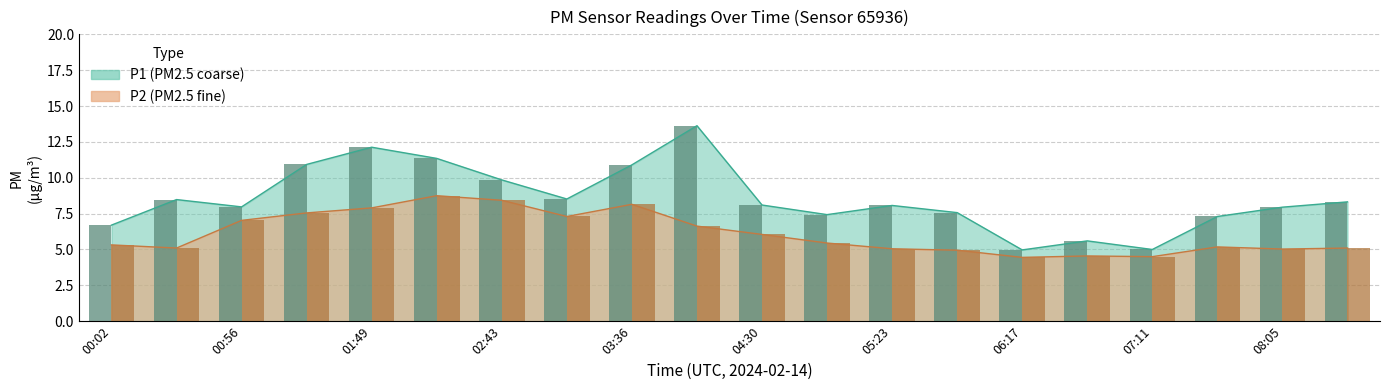

What position from the left is 00:02?

1